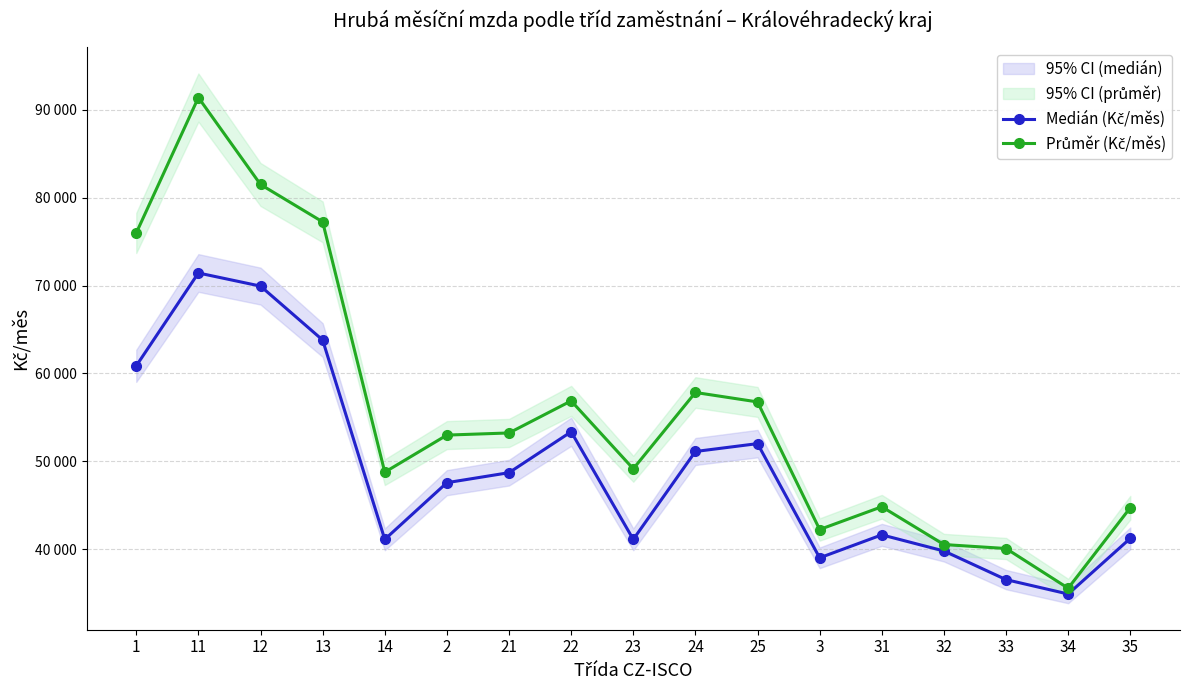

Rank the series by their maximum value, from lowest to highest.

Medián (Kč/měs), Průměr (Kč/měs)